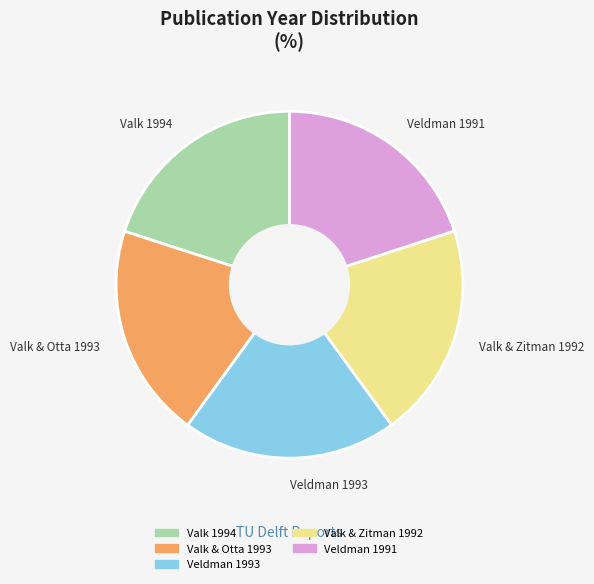

Approximately how many times larger is the value at Veldman 1991 compared to Valk & Zitman 1992?

1.0